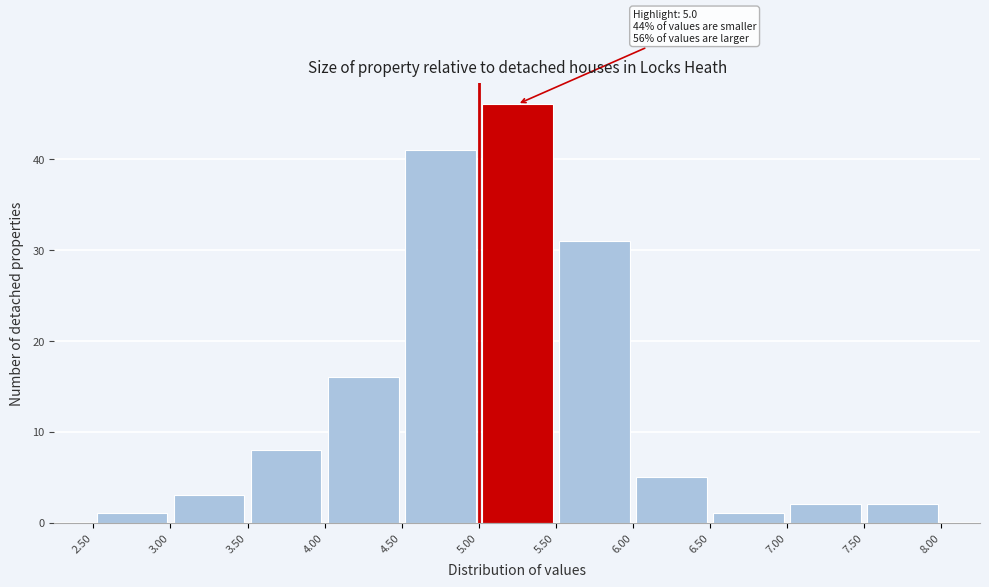

Over which range of the x-axis is the bar tallest?

5.00 to 5.50